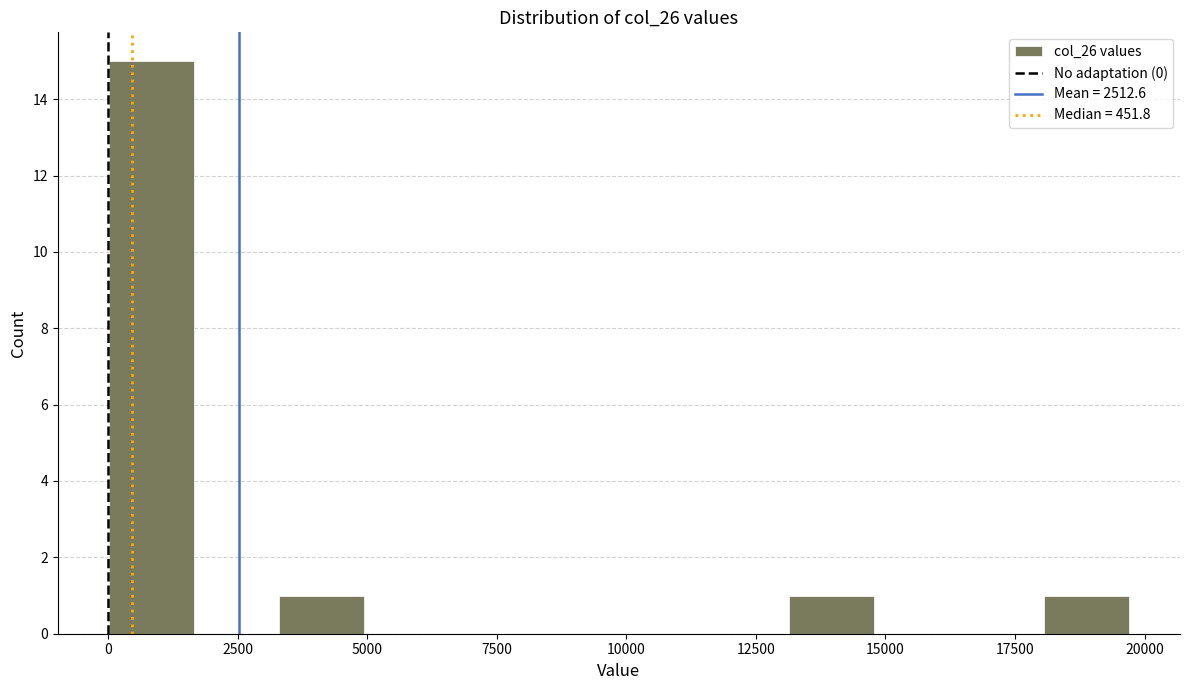

Read against the x-axis, roughly where is the centre of the tallest bar?

1000